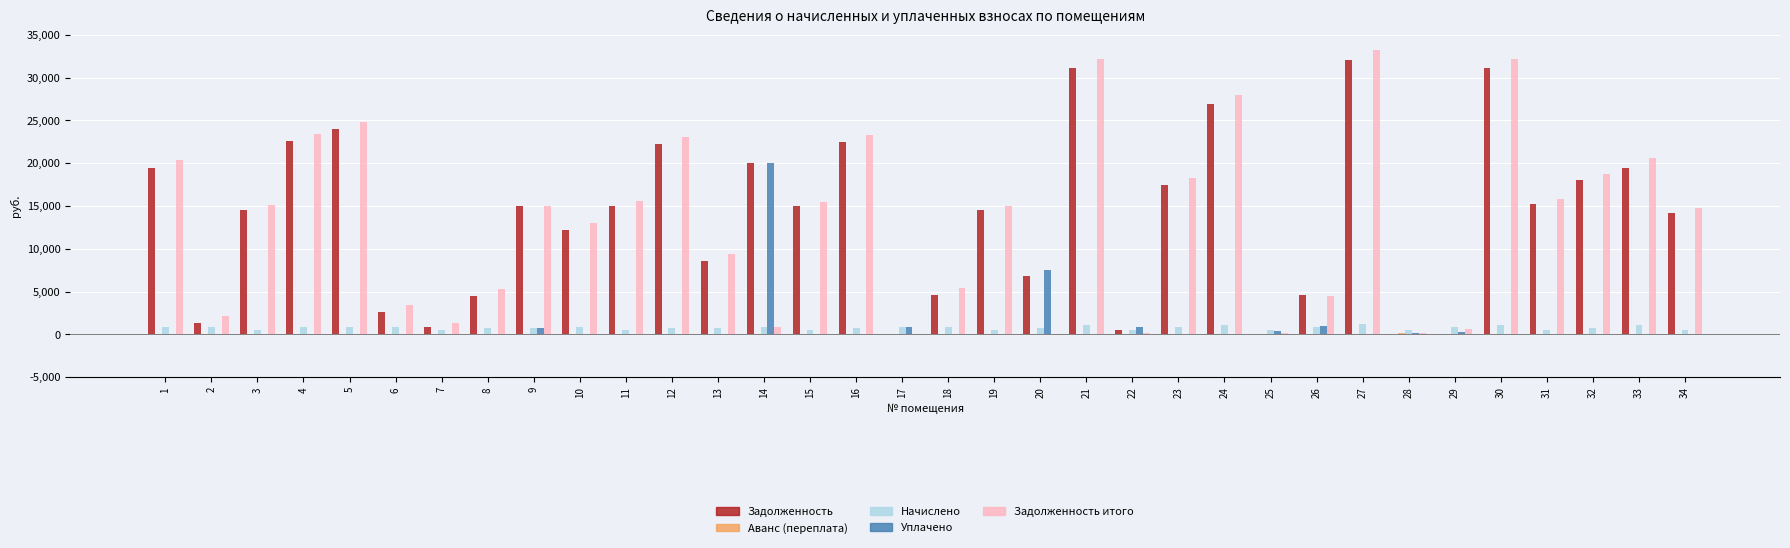

What is the total value across all series at 26?

10963.7